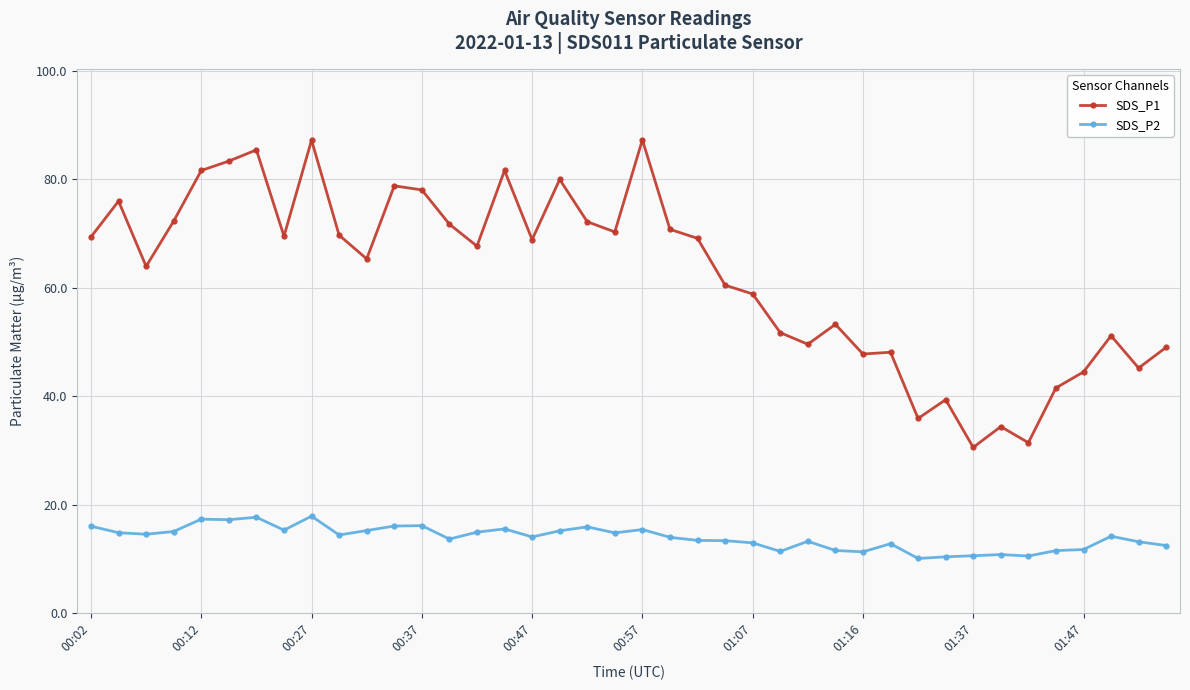

True or false: SDS_P1 and SDS_P2 cross at least once.

False